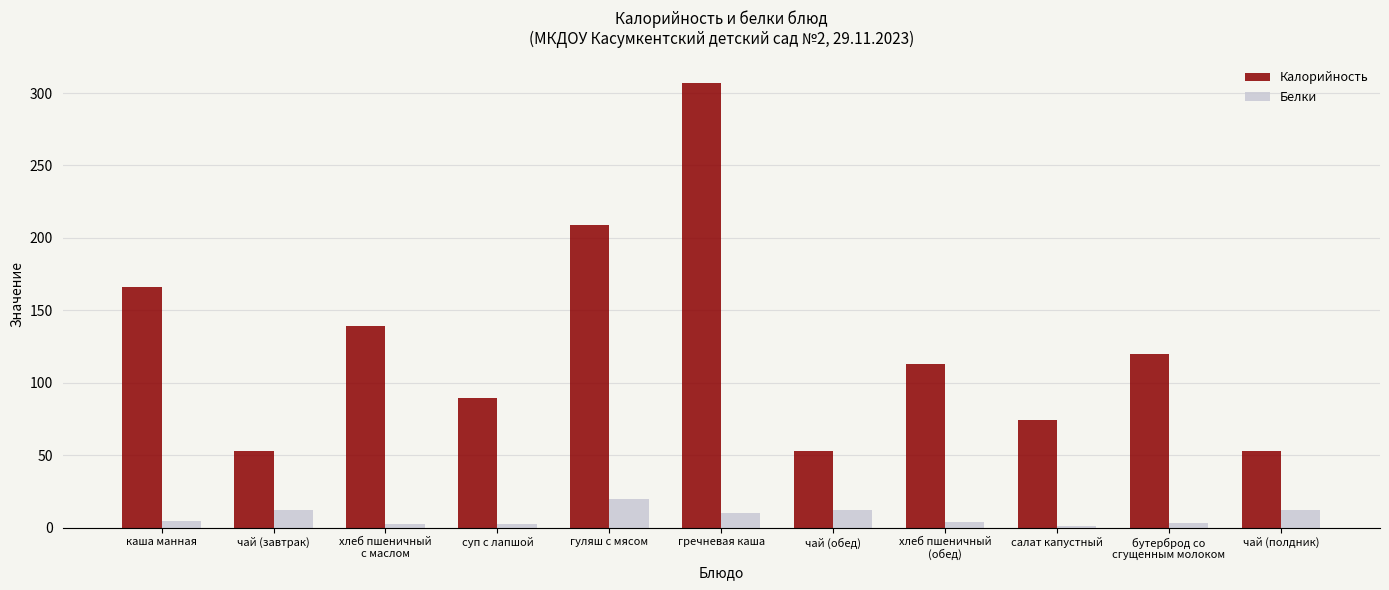

What is the smallest value displayed?

1.0